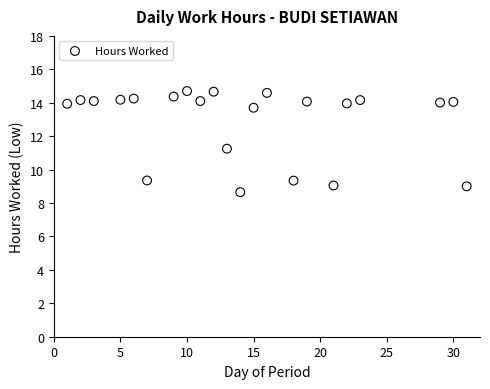

What is the range of X values (max minus min)?

30.0